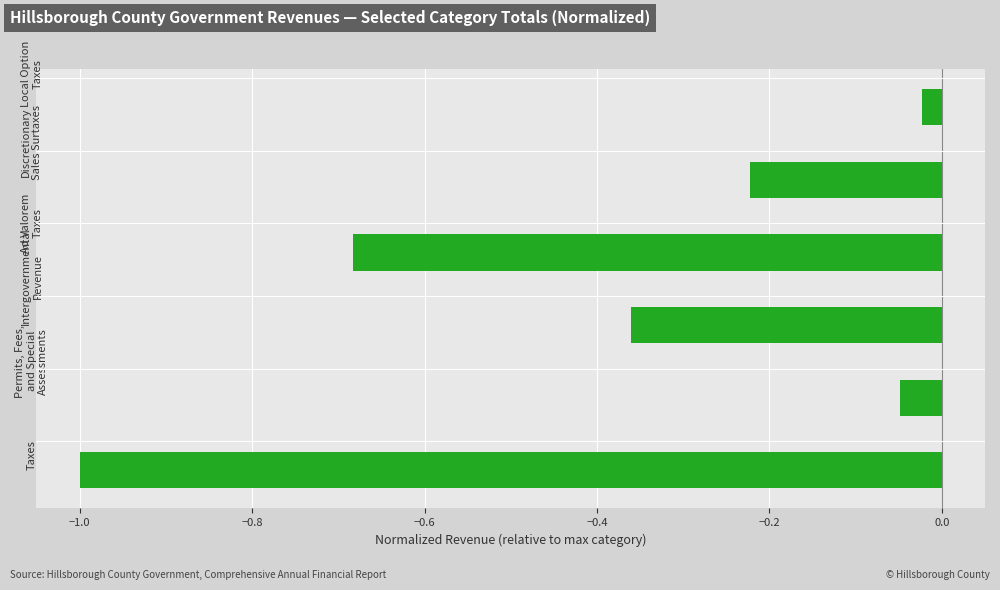

What is the sum of all values?

-2.3